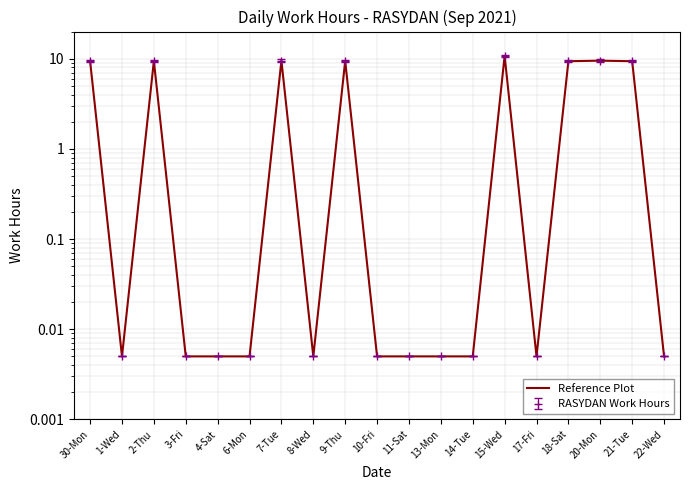

At which category does the data reach its first local peak?

2-Thu